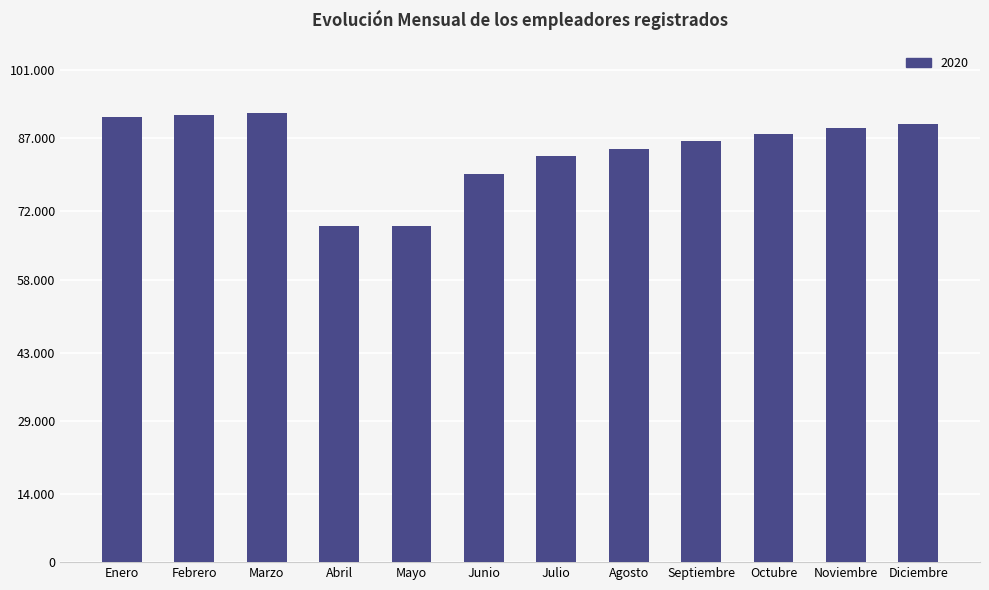

The value at Noviembre is 56389. True or false?

False